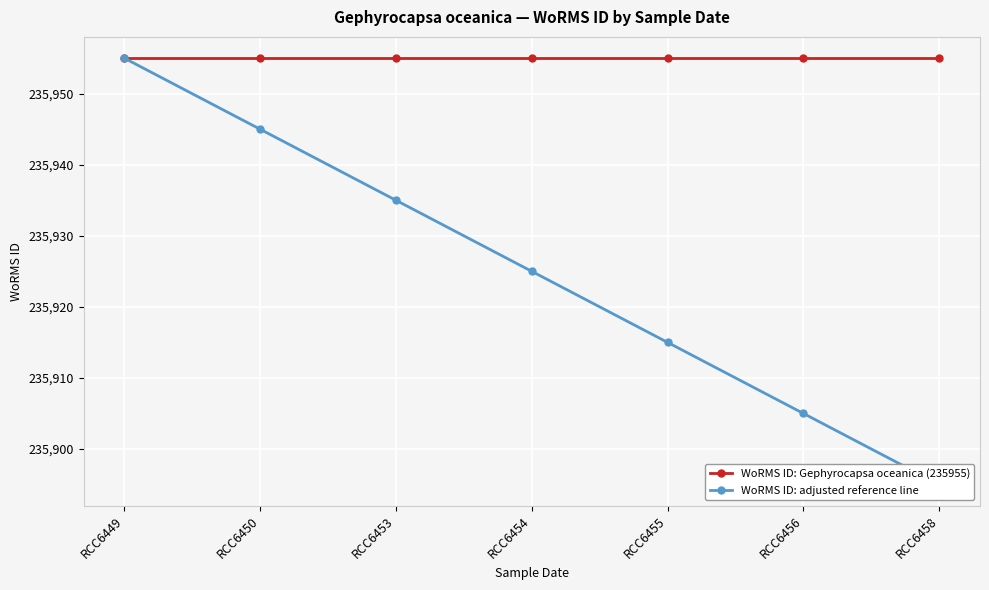

What is the average value of the WoRMS ID: adjusted reference line series?

235925